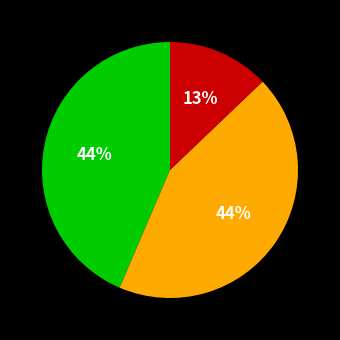

To the nearest percent, what is the average slice percentage?

33%